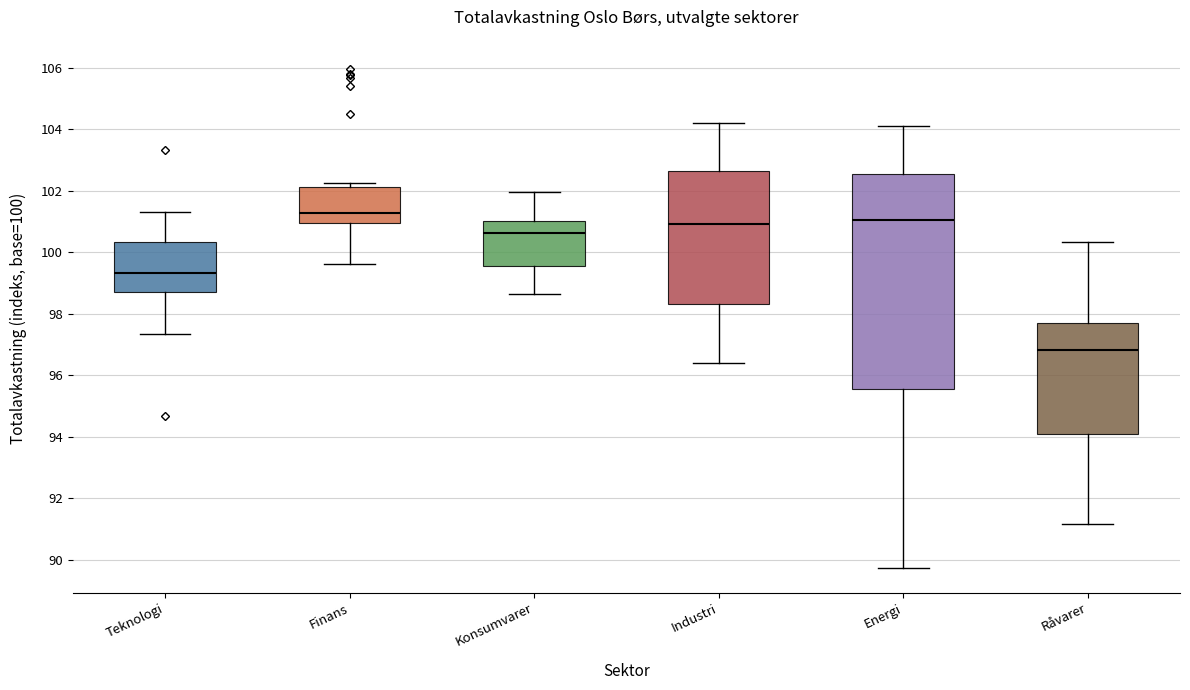

Comparing the boxes themselves (not the whiskers), which one is the tallest?

Energi